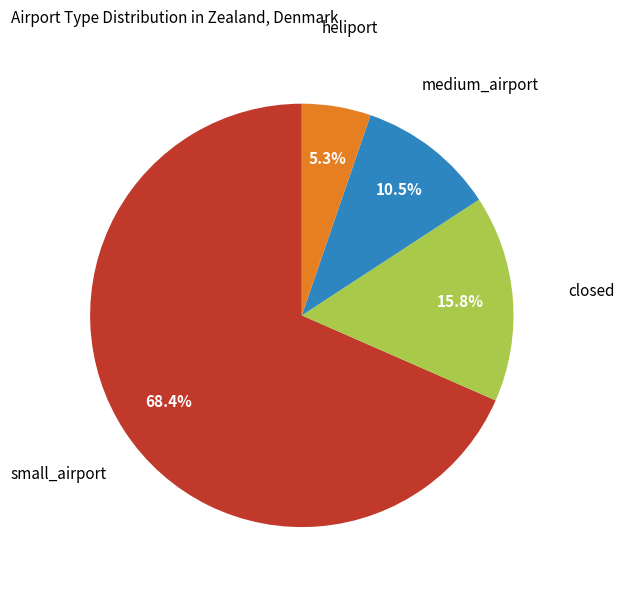

Is it true that small_airport is 79% of the pie?

False